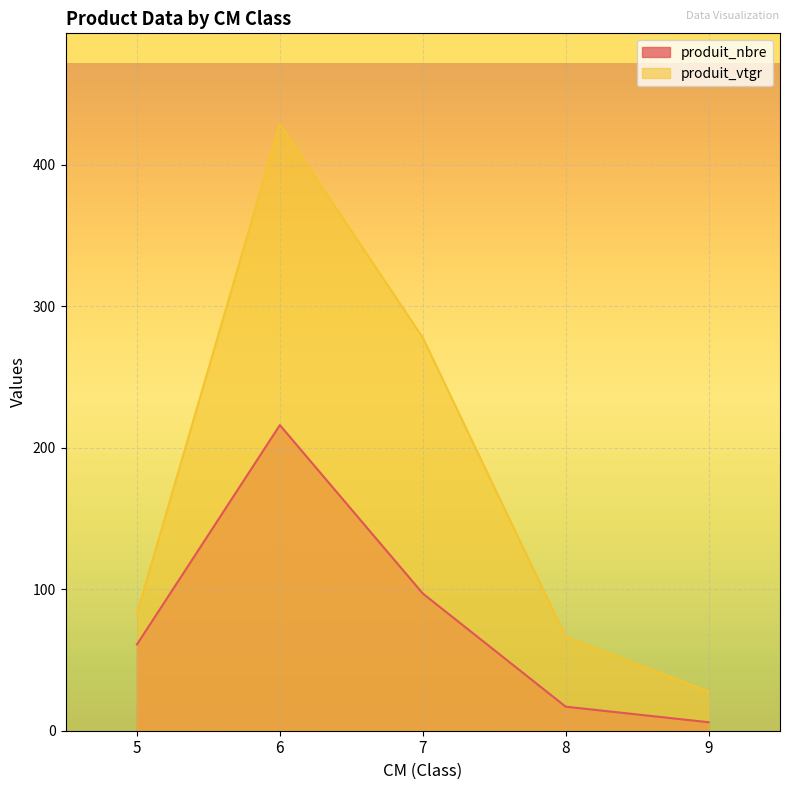

What is the value of the produit_vtgr point at the 2nd from the left?

428.6